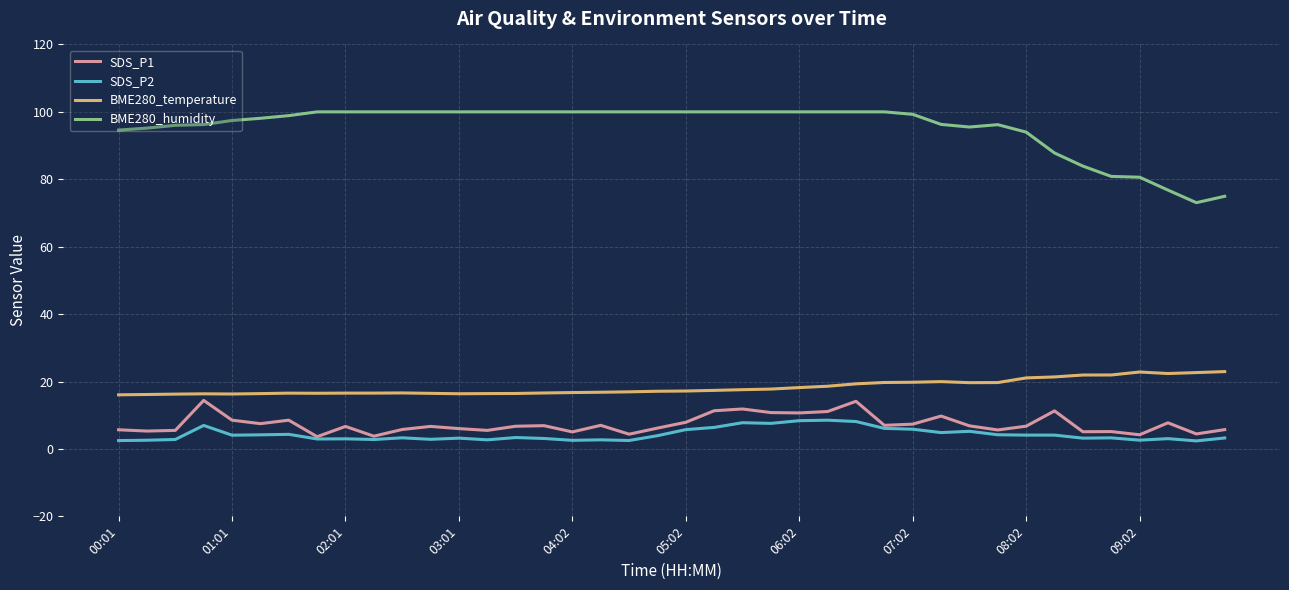

Which series has the largest range (max minus min)?

BME280_humidity